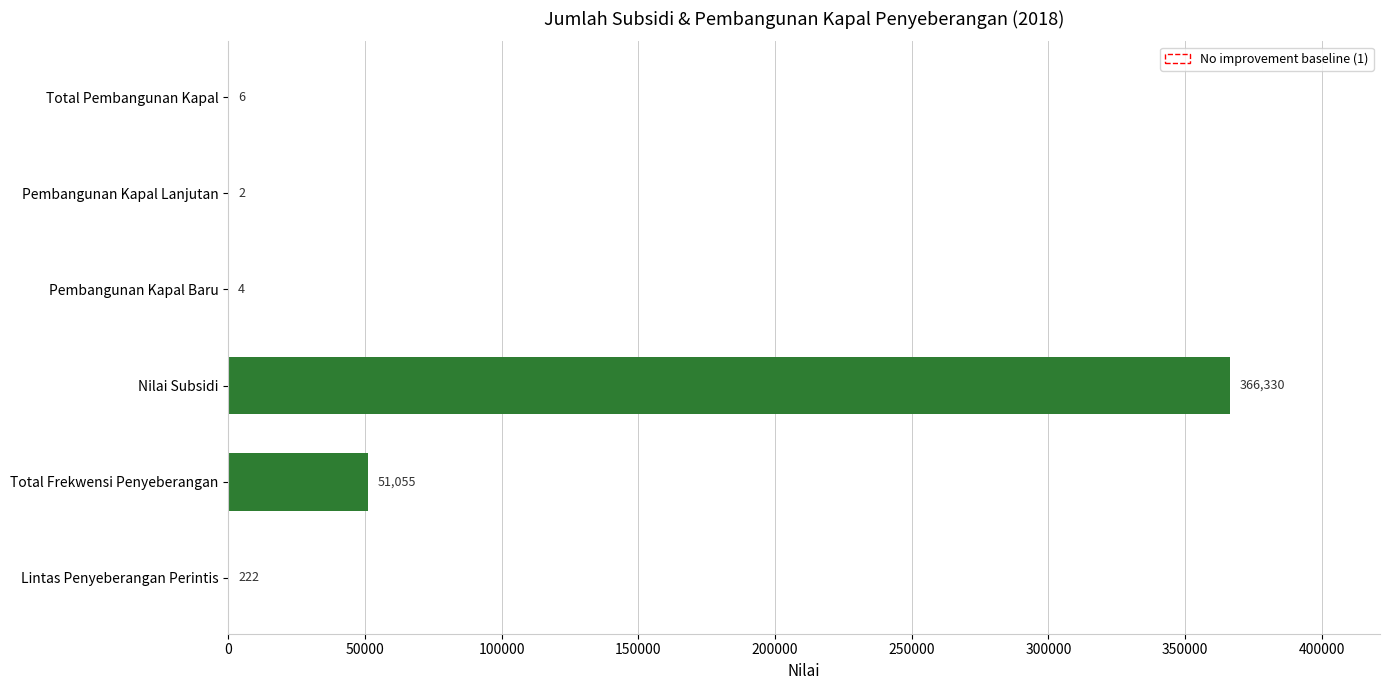

What is the ratio of the value at Nilai Subsidi to the value at Pembangunan Kapal Baru?

91582.5